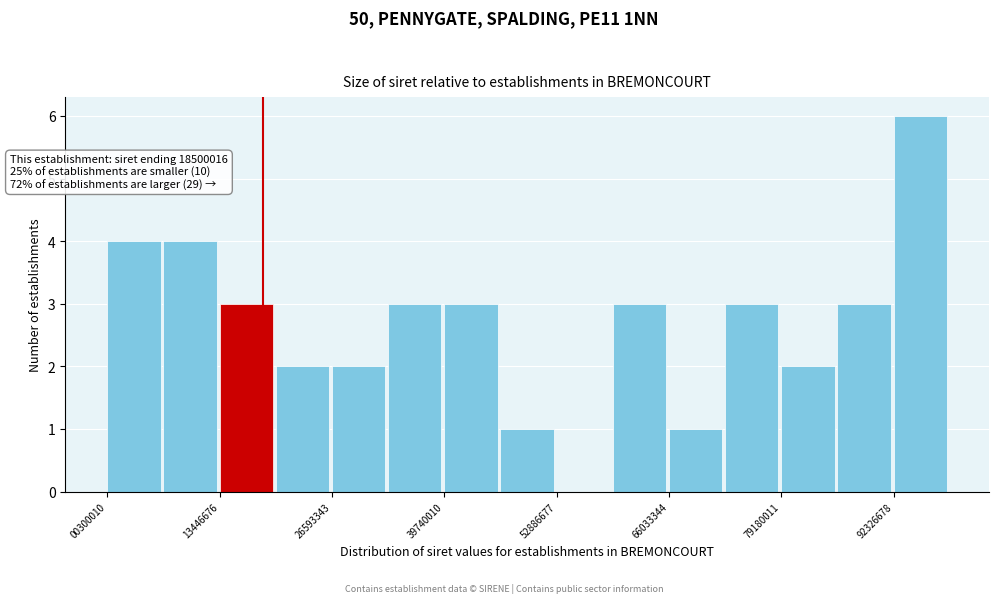

Read against the x-axis, roughly where is the centre of the tallest bar?

96000000